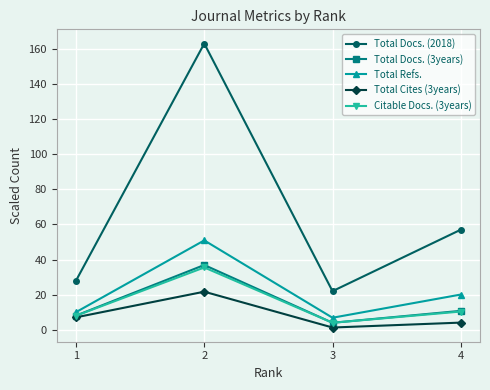

Reading right to left, what are all the values shown in this chart?

Total Docs. (2018): 4=57.0	3=22.0	2=163.0	1=28.0
Total Docs. (3years): 4=10.8	3=4.0	2=36.9	1=8.1
Total Refs.: 4=20.1	3=6.9	2=50.9	1=10.1
Total Cites (3years): 4=4.1	3=1.3	2=21.7	1=7.1
Citable Docs. (3years): 4=10.4	3=4.0	2=35.5	1=8.0